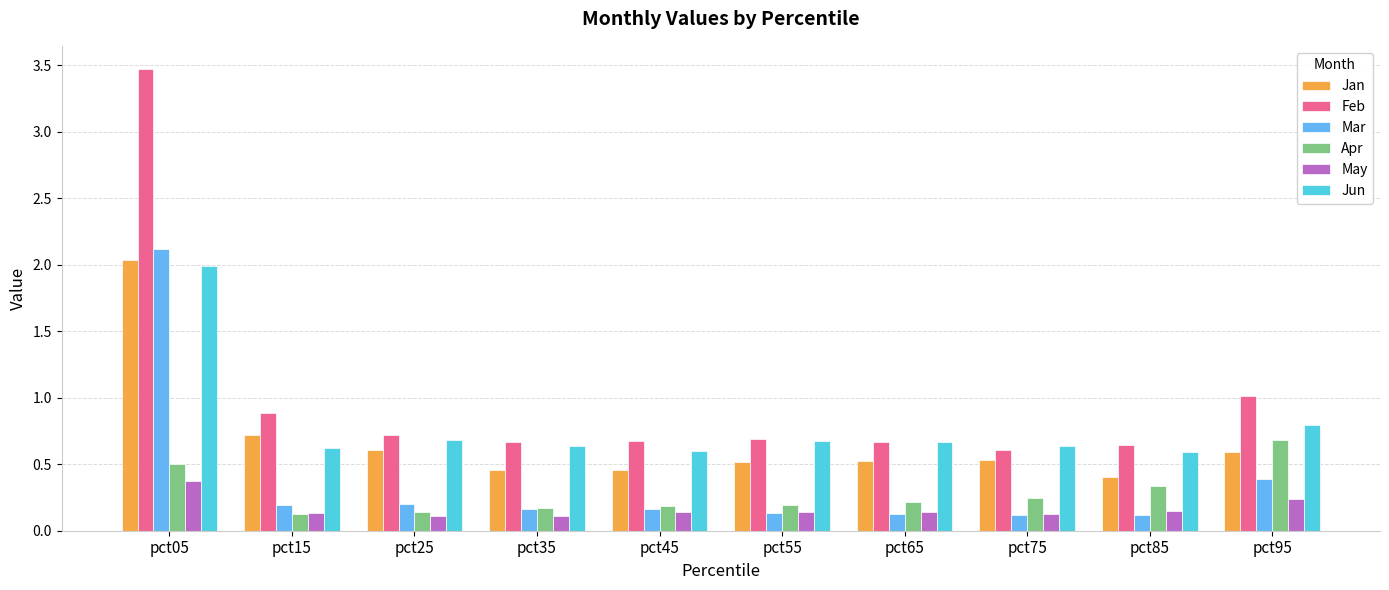

Which series has the widest spread of values?

Feb